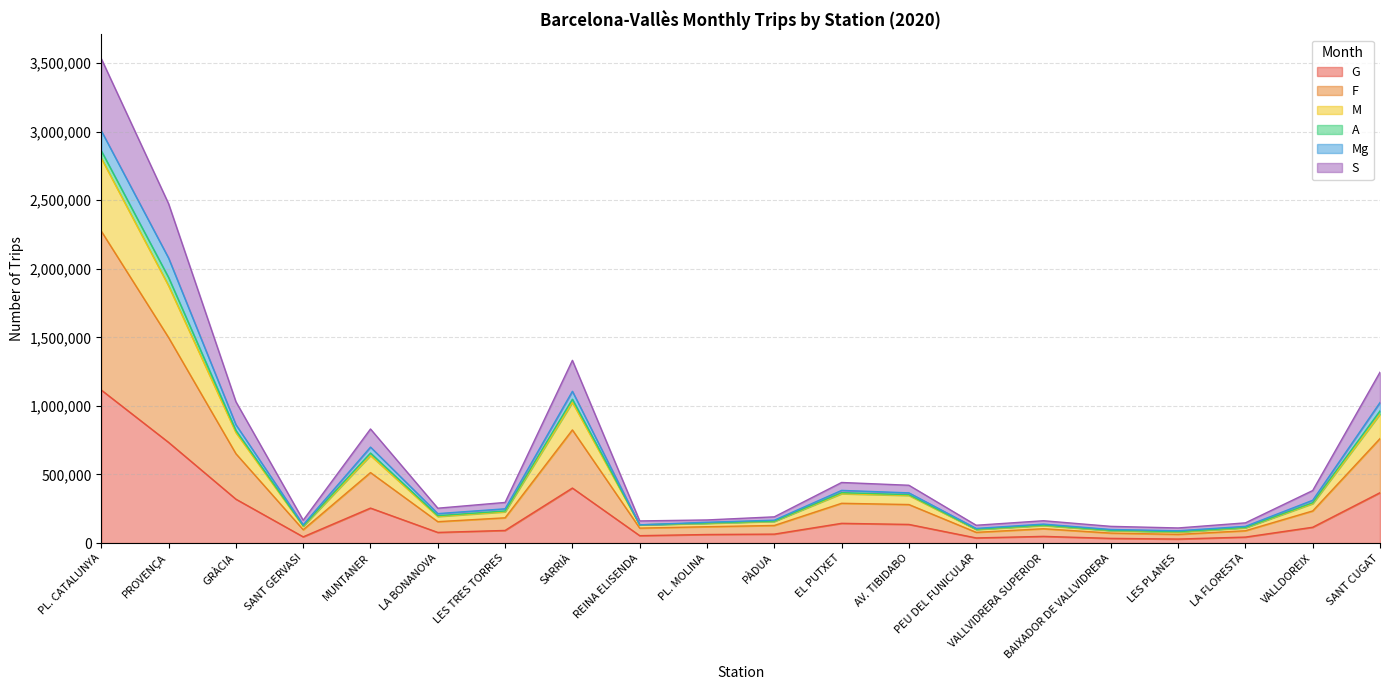

How many lines are shown in the chart?

6